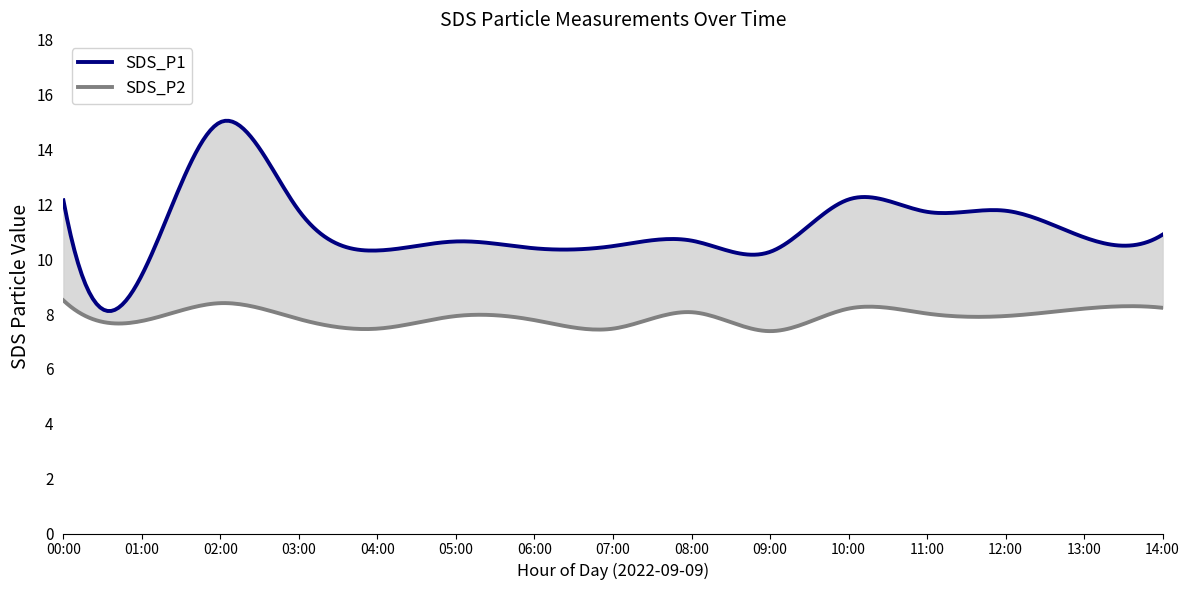

What is the label of the 8th point from the right?

07:00